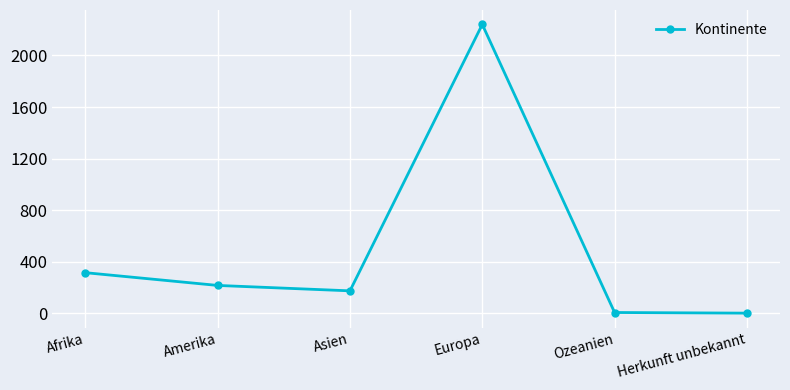

The value at Amerika is 216. True or false?

True